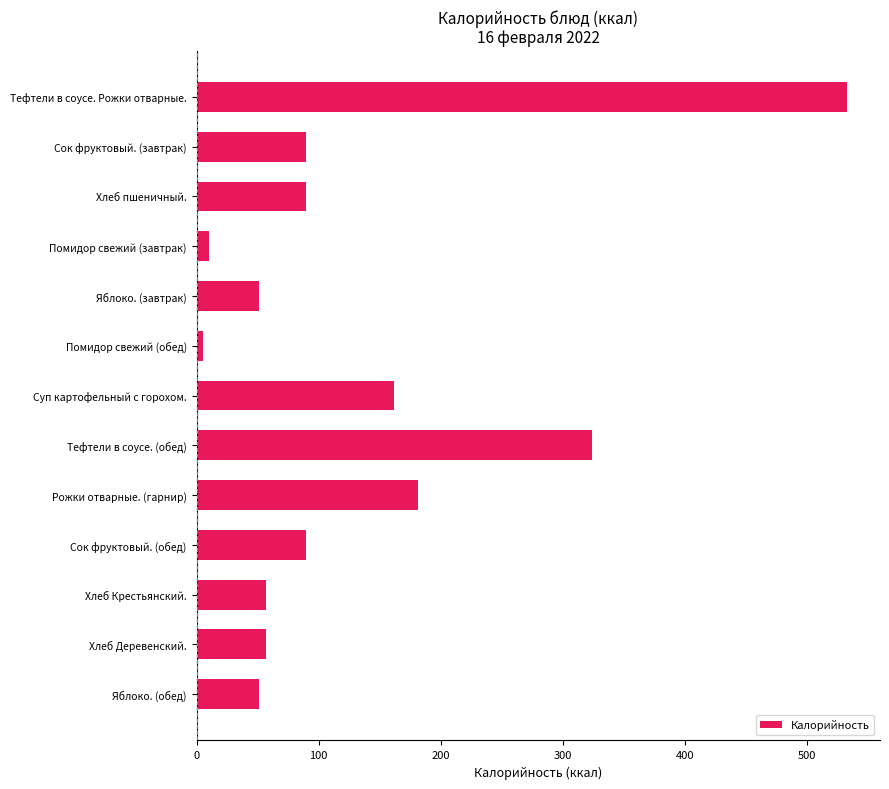

How many data points are less than 90?

6